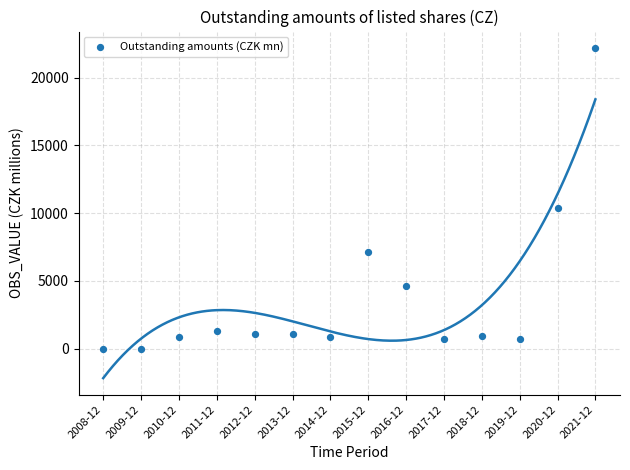

What Y value in the scatter plot is closest to 11096?

10373.0